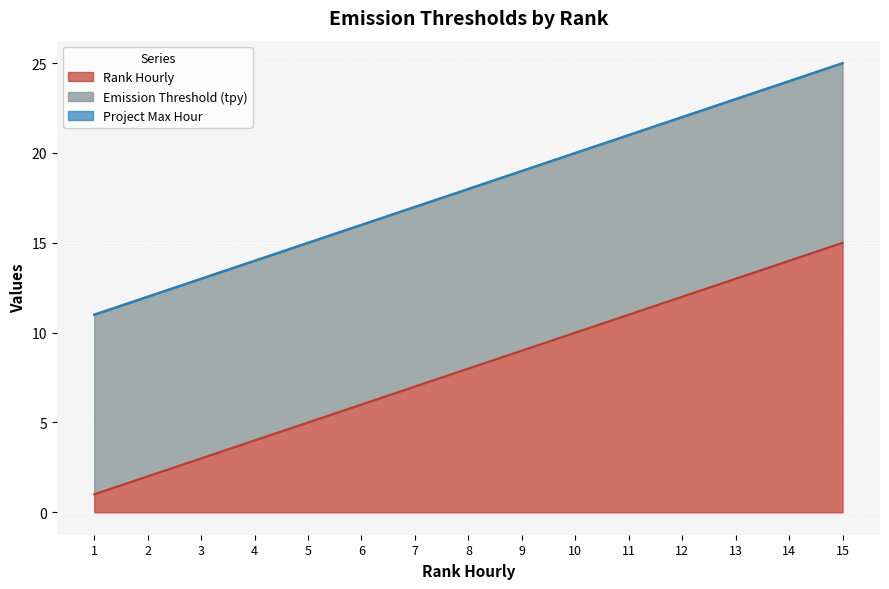

Reading left to right, extract all data points from this chart.

Rank Hourly: 1	2	3	4	5	6	7	8	9	10	11	12	13	14	15
Emission Threshold (tpy): 10	10	10	10	10	10	10	10	10	10	10	10	10	10	10
Project Max Hour: 0	0	0	0	0	0	0	0	0	0	0	0	0	0	0